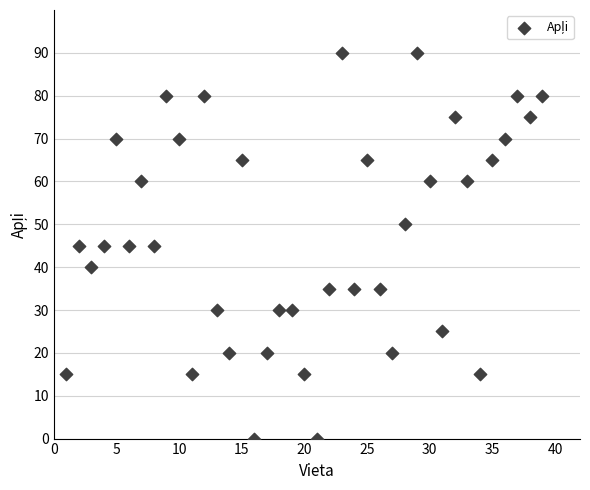

What is the range of Y values (max minus min)?

90